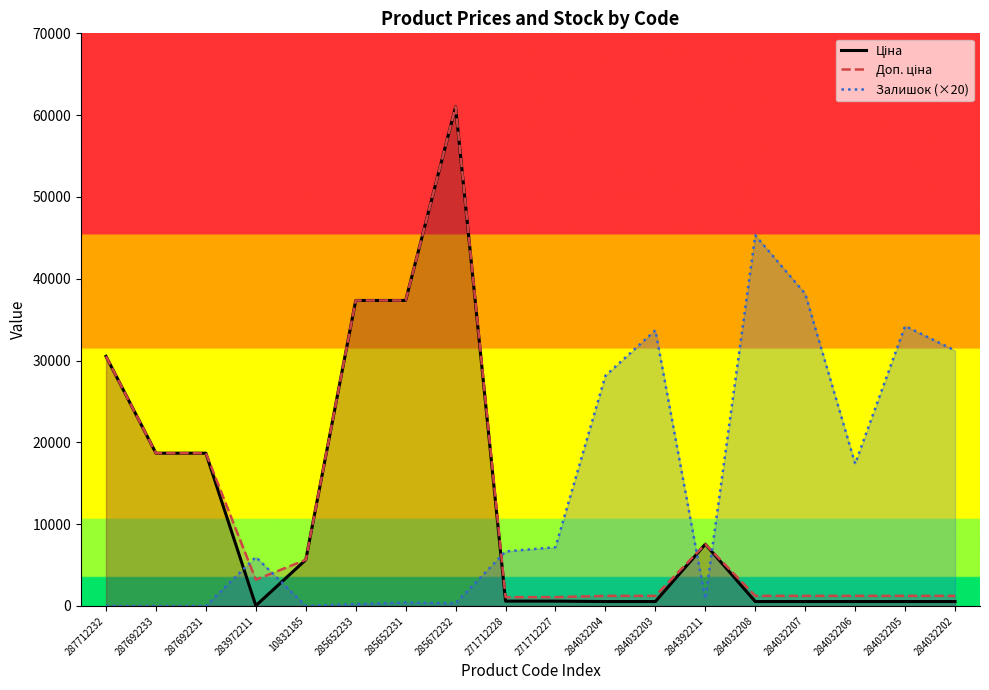

What is the value of the Залишок (×20) point at the 8th from the left?

320.0